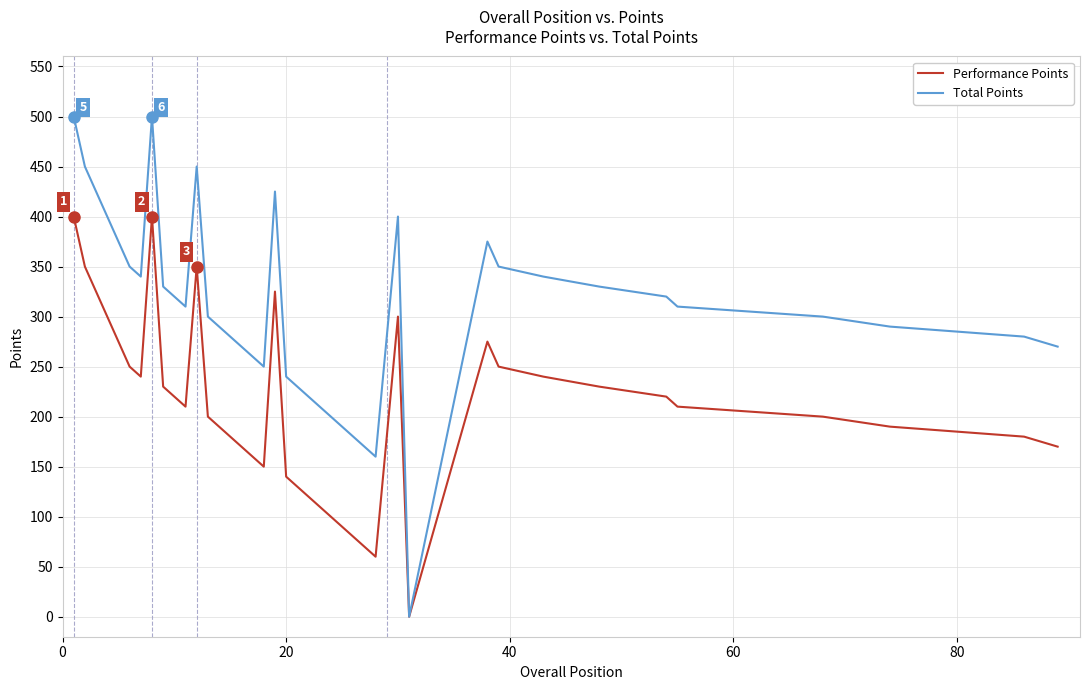

Which series has the largest range (max minus min)?

Total Points